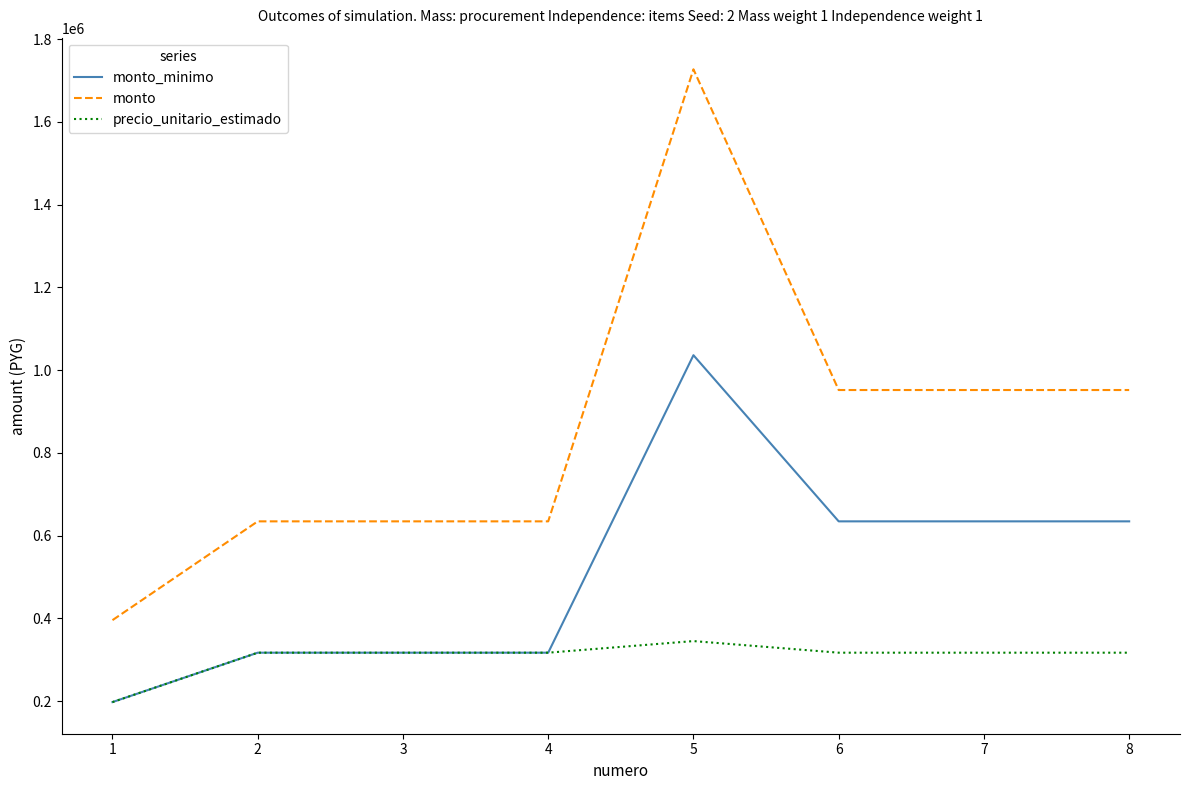

True or false: monto and precio_unitario_estimado cross at least once.

False